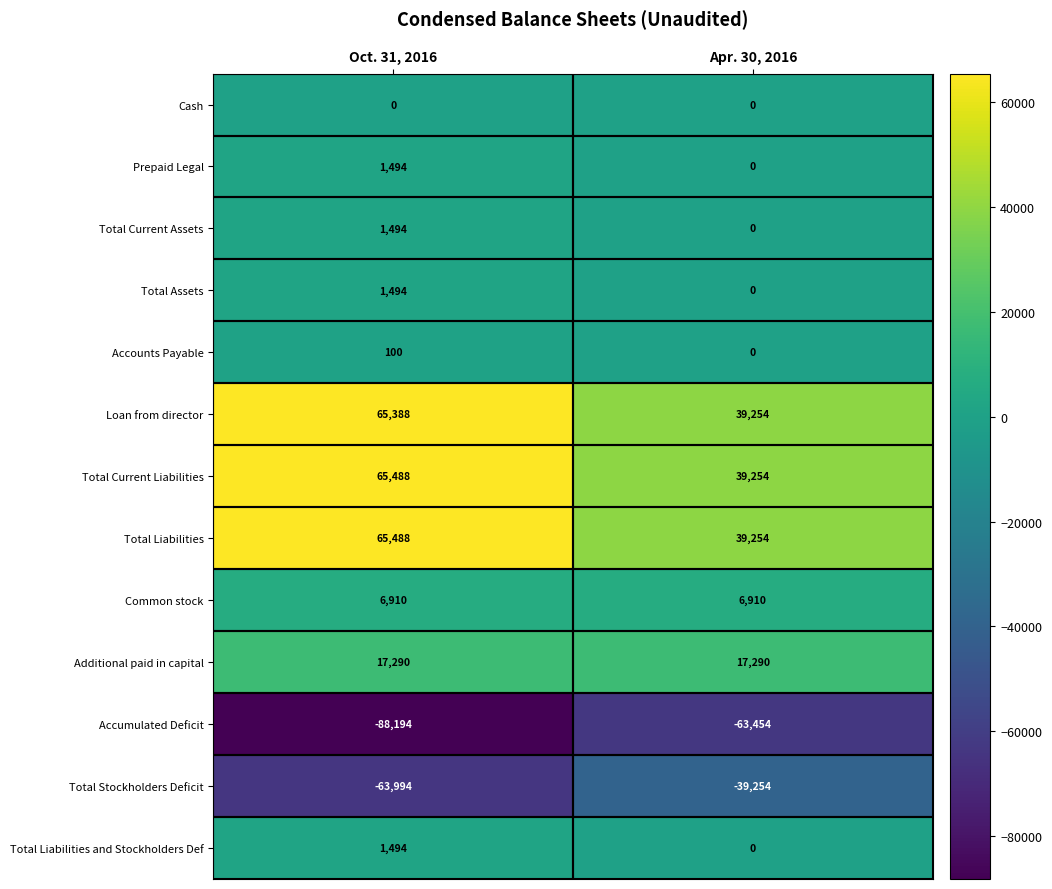

Rank the categories by Total Liabilities and Stockholders Def value from lowest to highest.

Apr. 30, 2016, Oct. 31, 2016